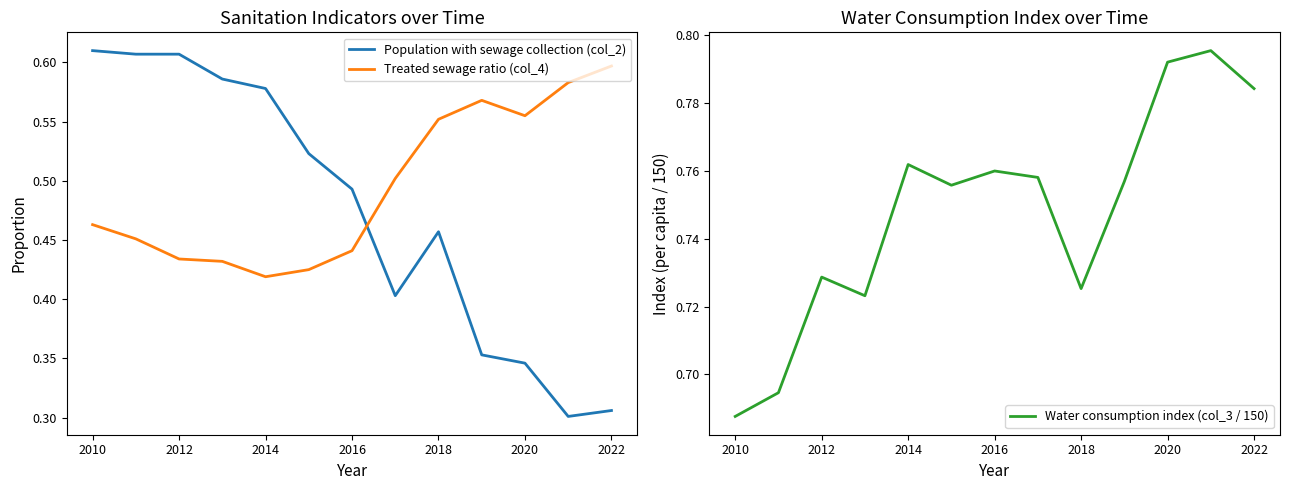

How many times do Population with sewage collection (col_2) and Treated sewage ratio (col_4) cross each other?

1